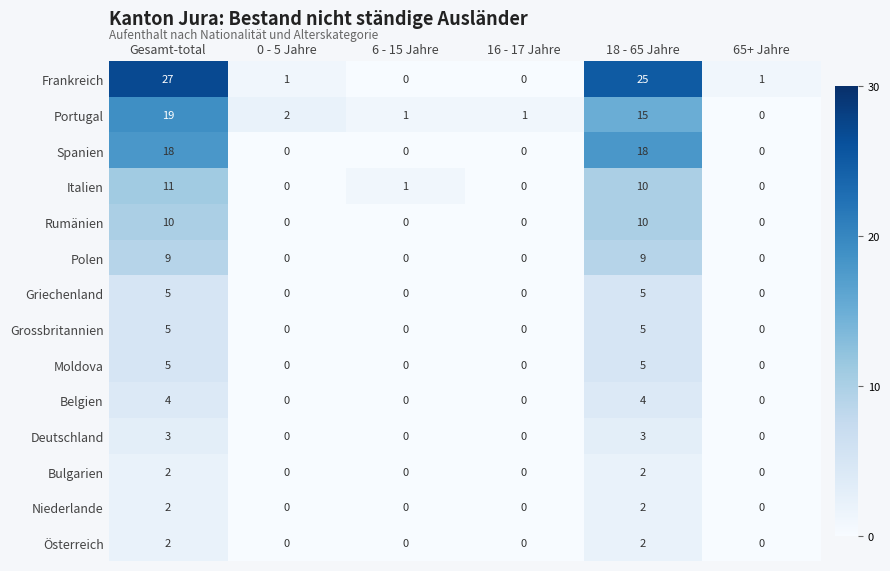

What is the difference between the second highest and second lowest values in the Italien series?

10